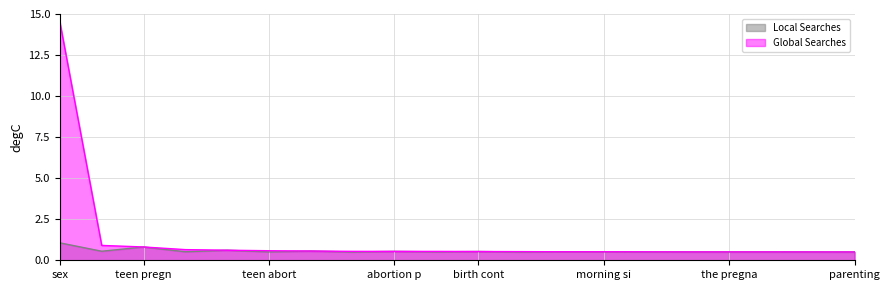

List the series in order of their peak value, highest first.

Global Searches, Local Searches